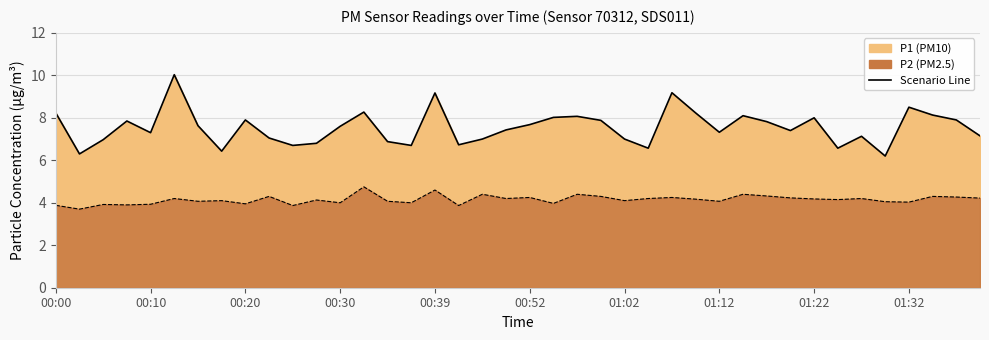

What position from the left is 00:00?

1